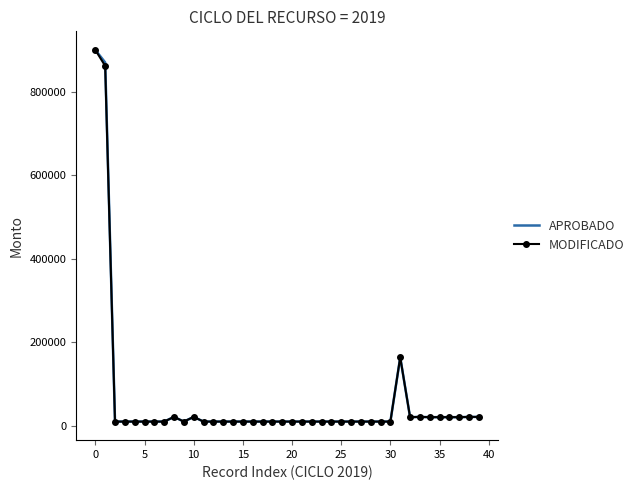

The MODIFICADO series shows 17080.7 at 40. True or false?

False